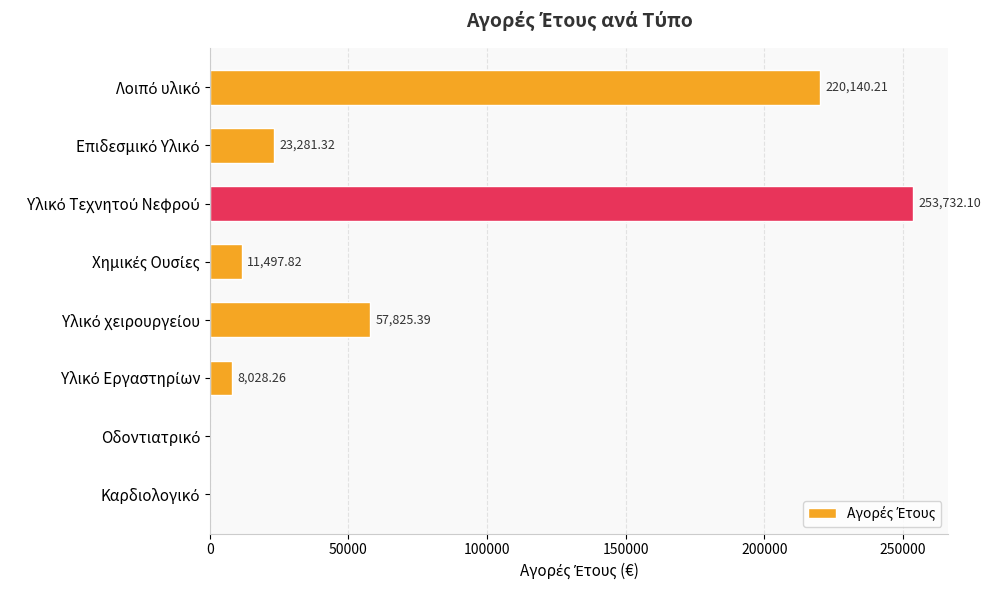

What is the difference between the second highest and minimum values?

220140.2